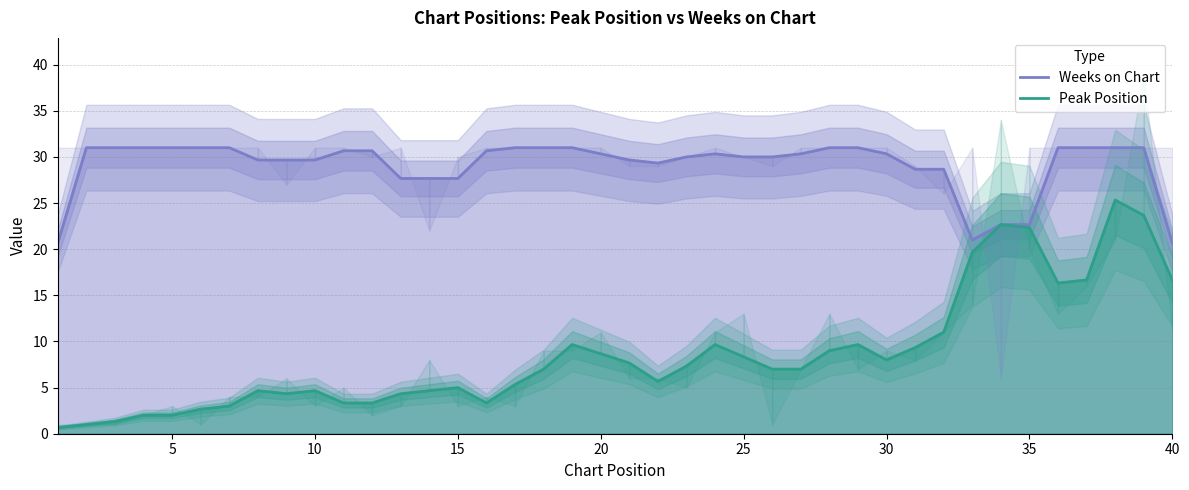

True or false: Peak Position has a value of 2.7 at 30.

False